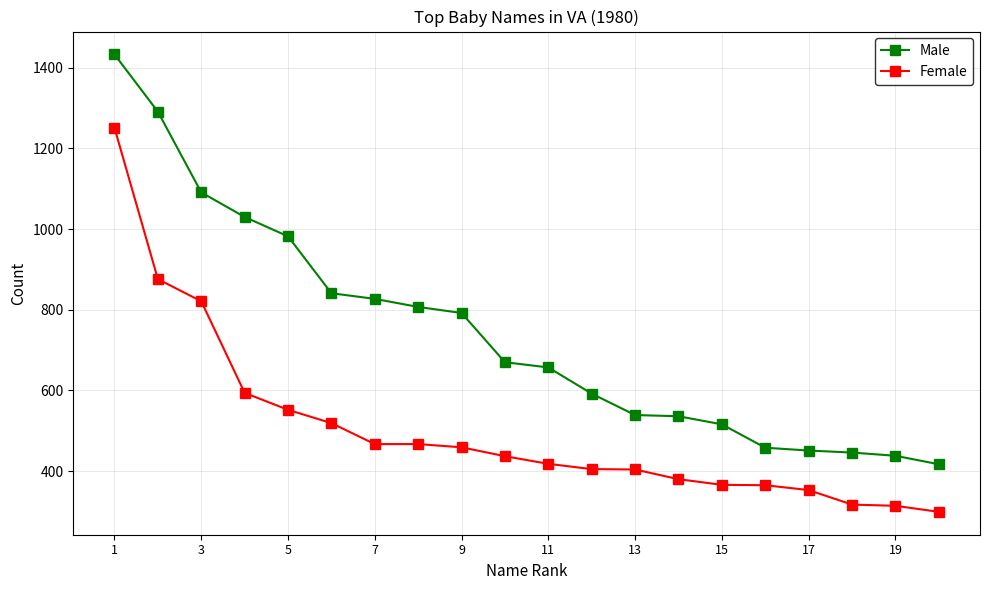

Which series has the largest total across all categories?

Male